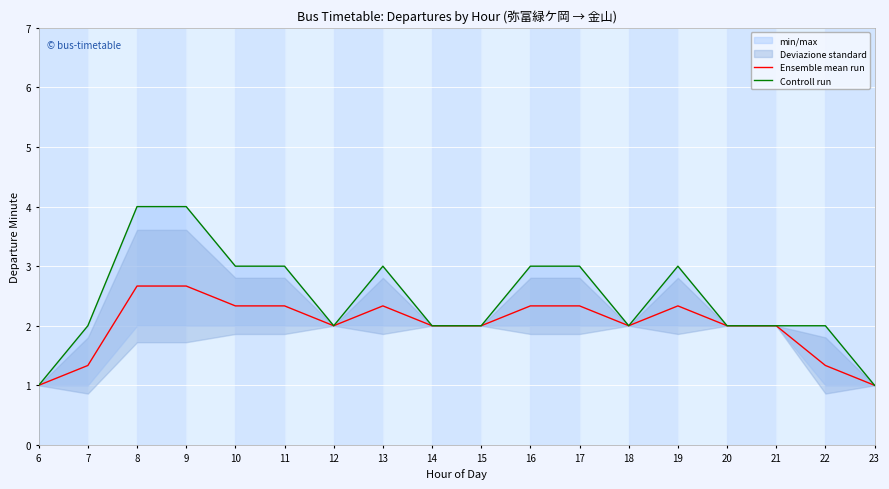

What is the smallest value displayed?

1.0